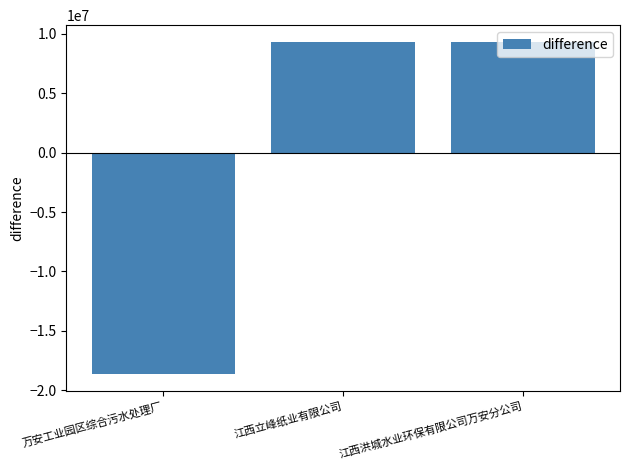

At which category does the chart reach its minimum across all series?

万安工业园区综合污水处理厂